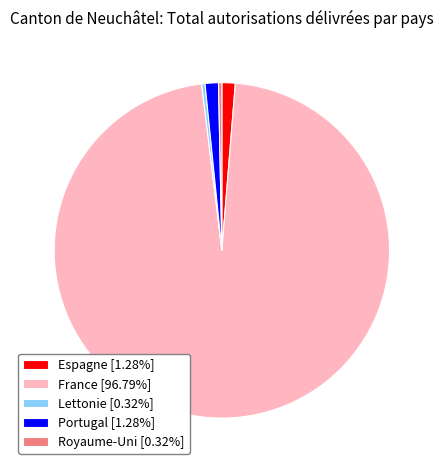

Approximately how many times larger is the value at Portugal [1.28%] compared to Espagne [1.28%]?

1.0